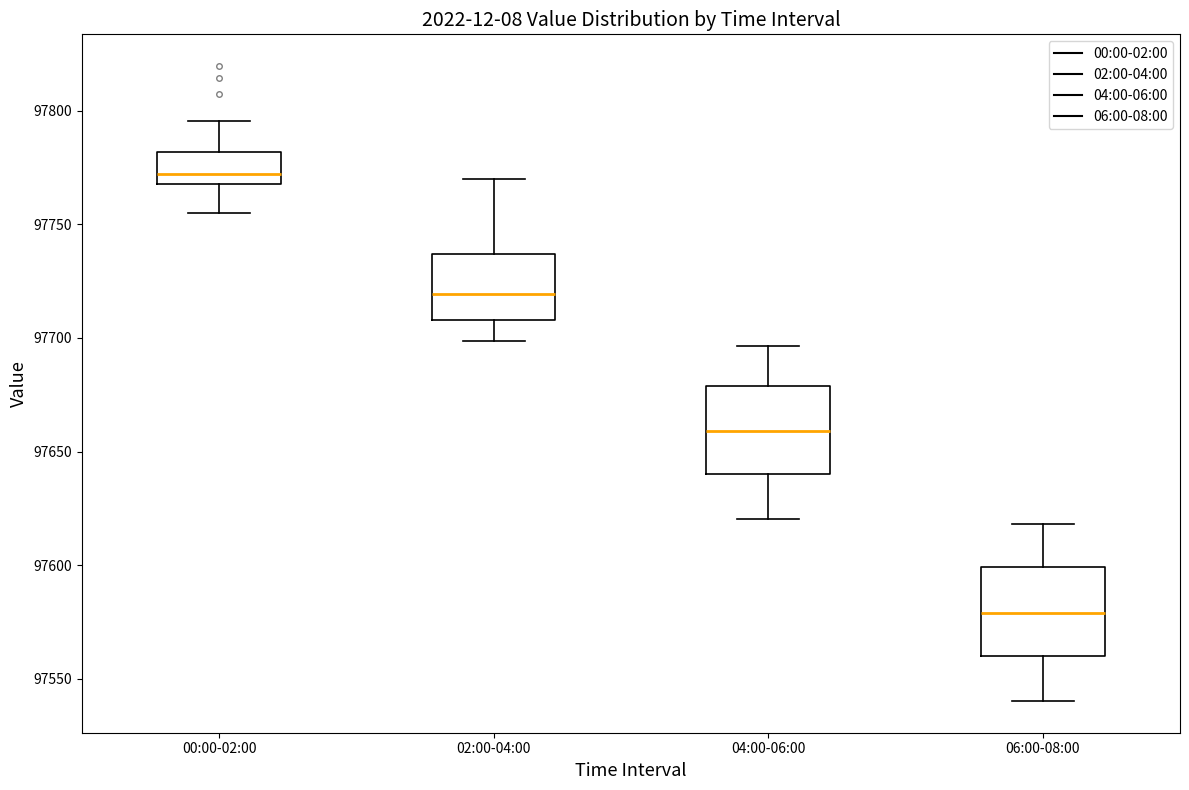

Which box has the highest median line?

00:00-02:00